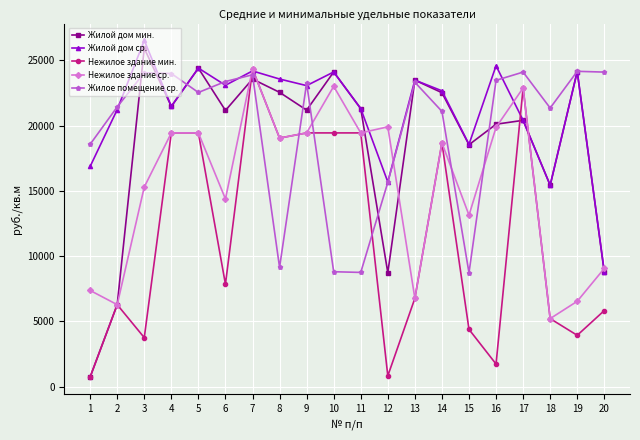

Which series changed the most between 12 and 14?

Нежилое здание мин.